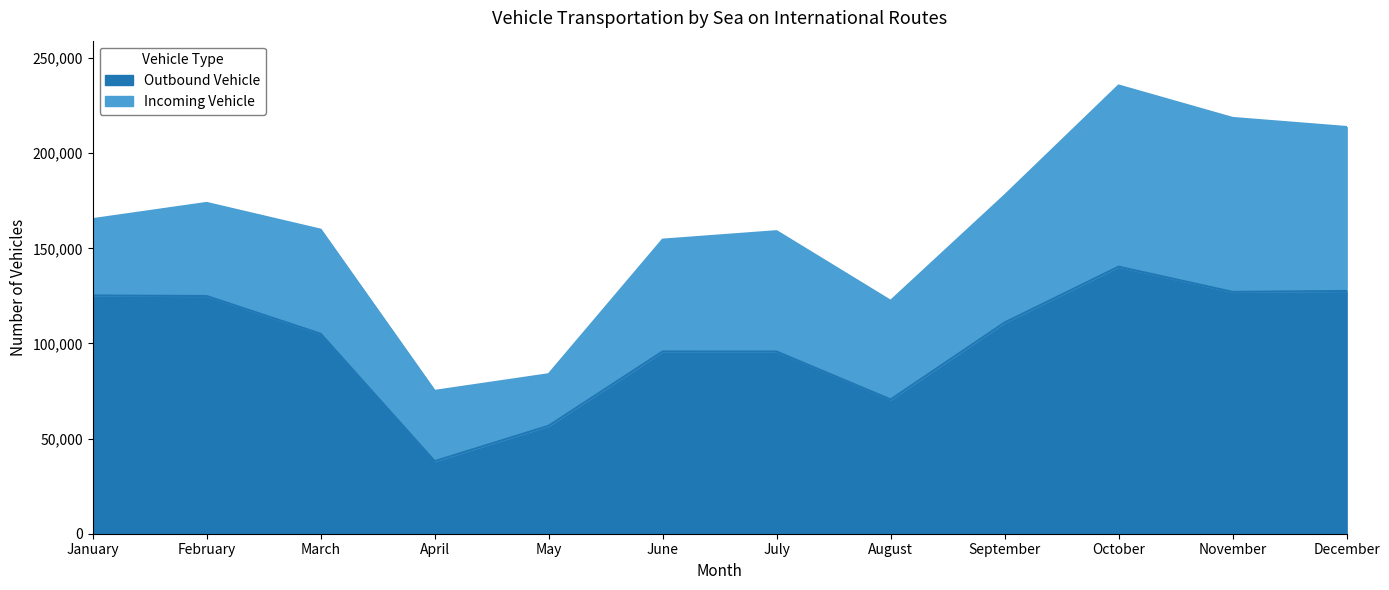

What is the sum of the values at November and March?

232239